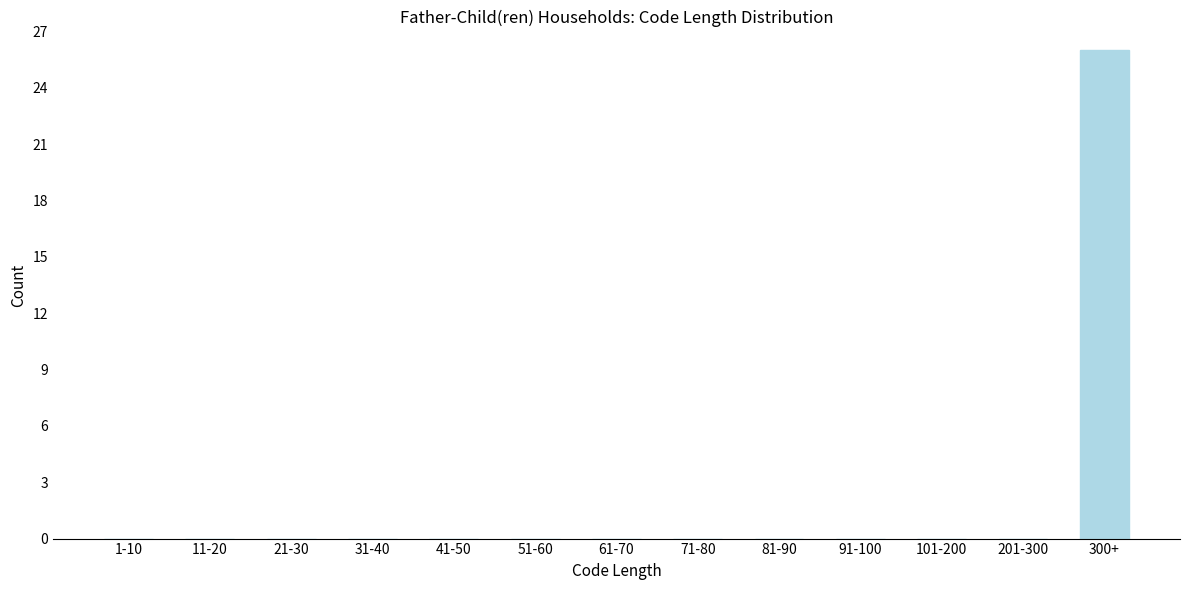

Reading right to left, transcribe all the data shown in this chart.

300+=26	201-300=0	101-200=0	91-100=0	81-90=0	71-80=0	61-70=0	51-60=0	41-50=0	31-40=0	21-30=0	11-20=0	1-10=0